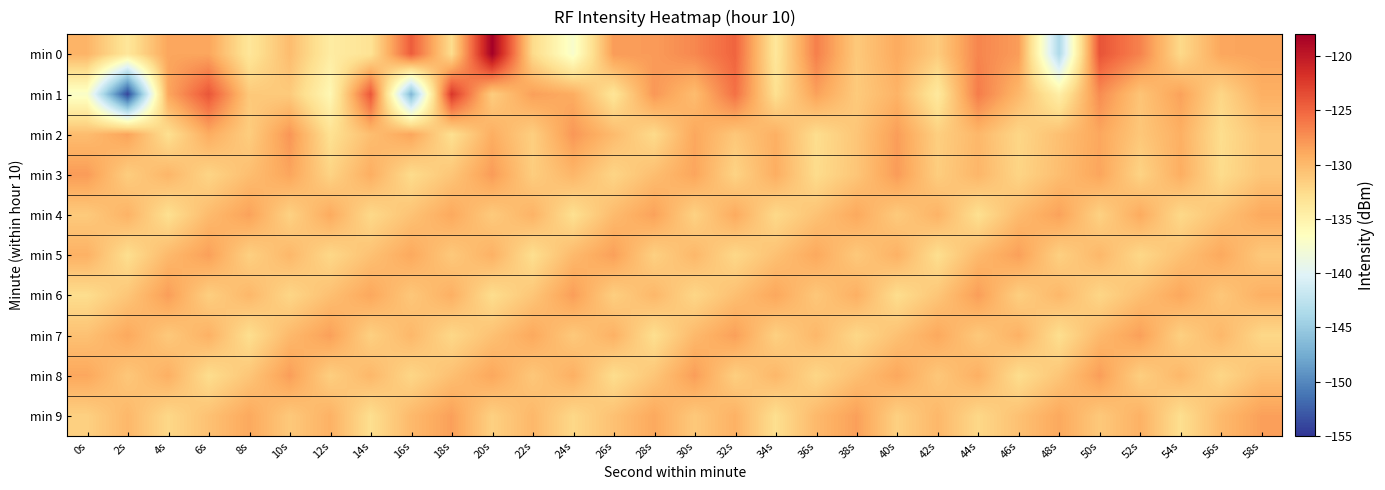

Which series changed the most between 28s and 50s?

min 0